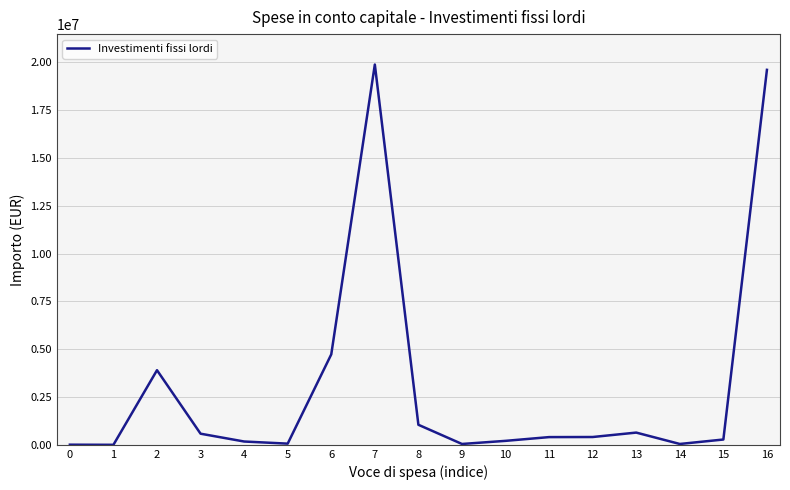

Does the chart have visible grid lines?

Yes